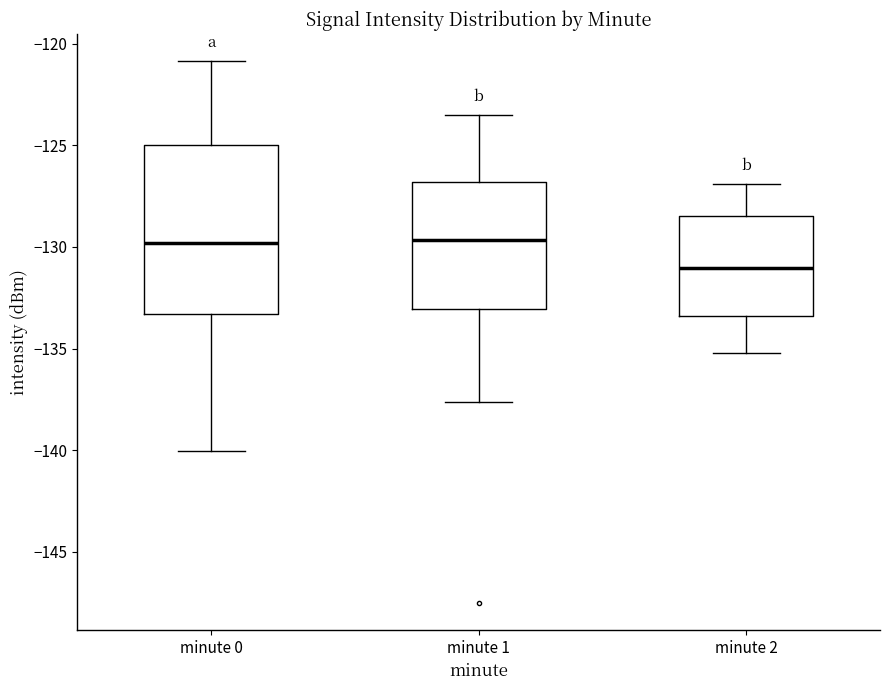

Which box has the lowest median line?

minute 2